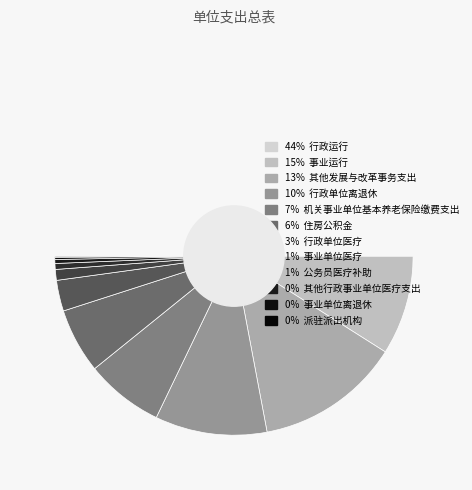

Which category has the biggest portion of the pie?

行政运行